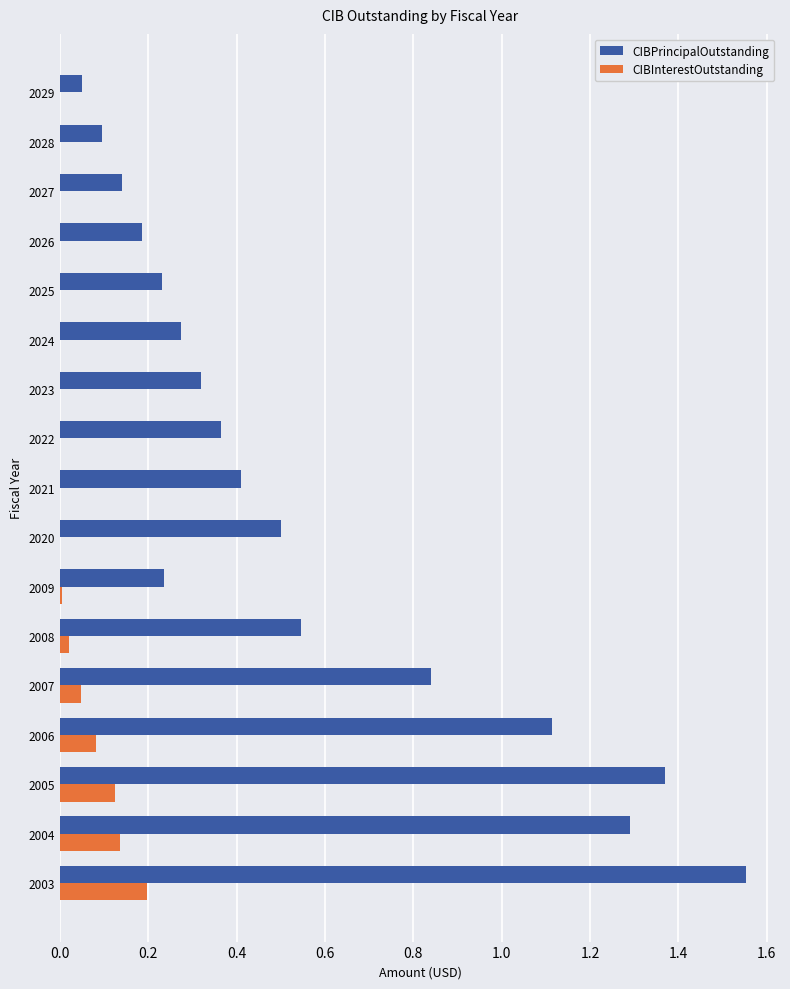

At which category is the sum across all series the highest?

2003